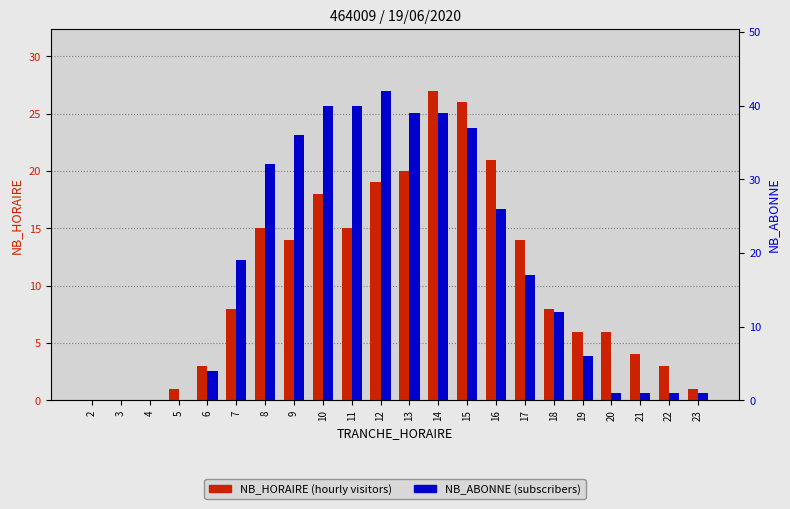

Reading right to left, what are all the values shown in this chart?

NB_HORAIRE: 1	3	4	6	6	8	14	21	26	27	20	19	15	18	14	15	8	3	1	0	0	0
NB_ABONNE: 1	1	1	1	6	12	17	26	37	39	39	42	40	40	36	32	19	4	0	0	0	0